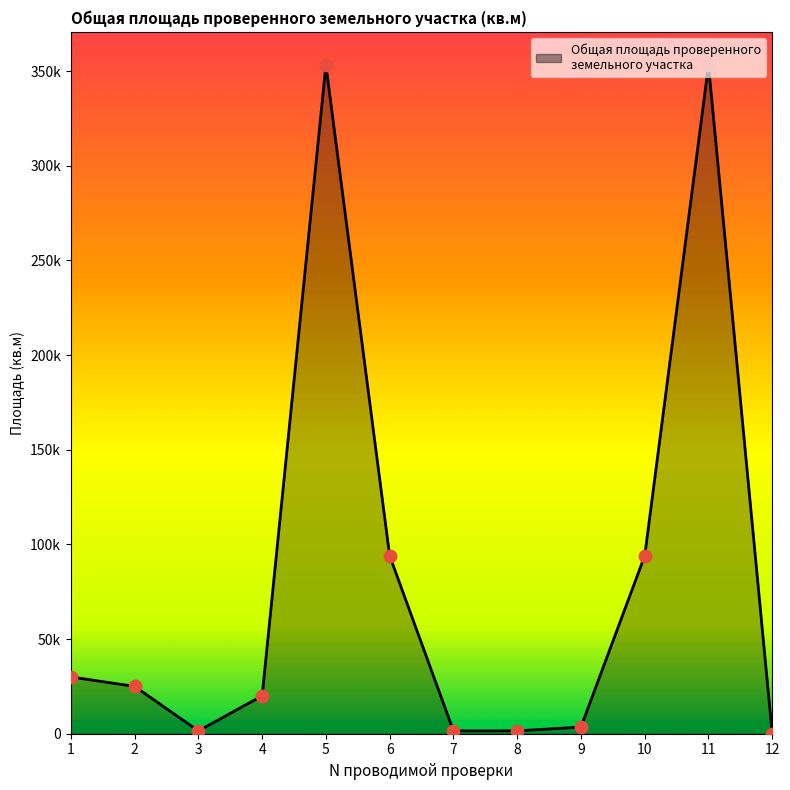

Is this an area chart (filled region under the line)?

Yes